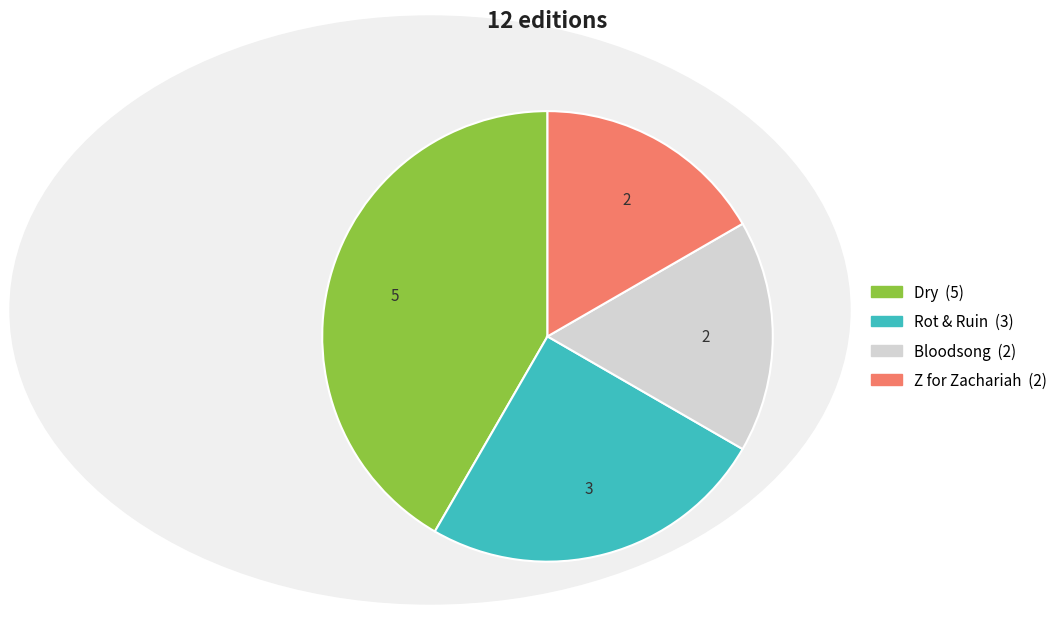

Count the number of slices in the pie.

4